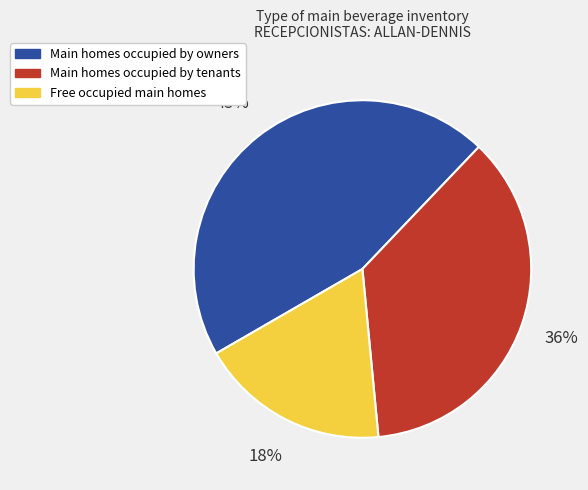

To the nearest percent, what is the difference between the largest and smallest slice percentages?

27%